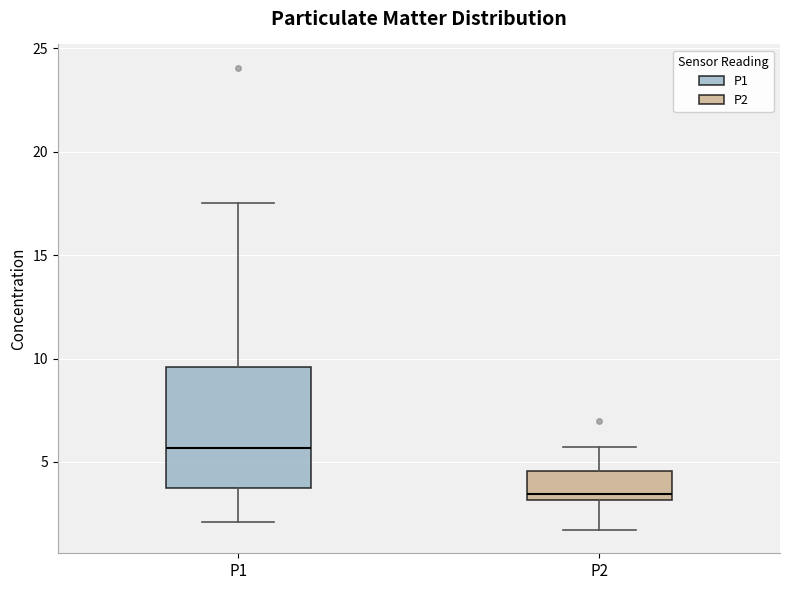

Reading left to right, read every box against the y-axis: the position of its median line, the range the box covers, and the ends of its whiskers. The values are not printed on the chart, so give them approximately, as read against the axis.

P1: median 5.5, box 4.0 to 9.5, whiskers 2.0 to 17.5
P2: median 3.5, box 3.0 to 4.5, whiskers 1.5 to 5.5